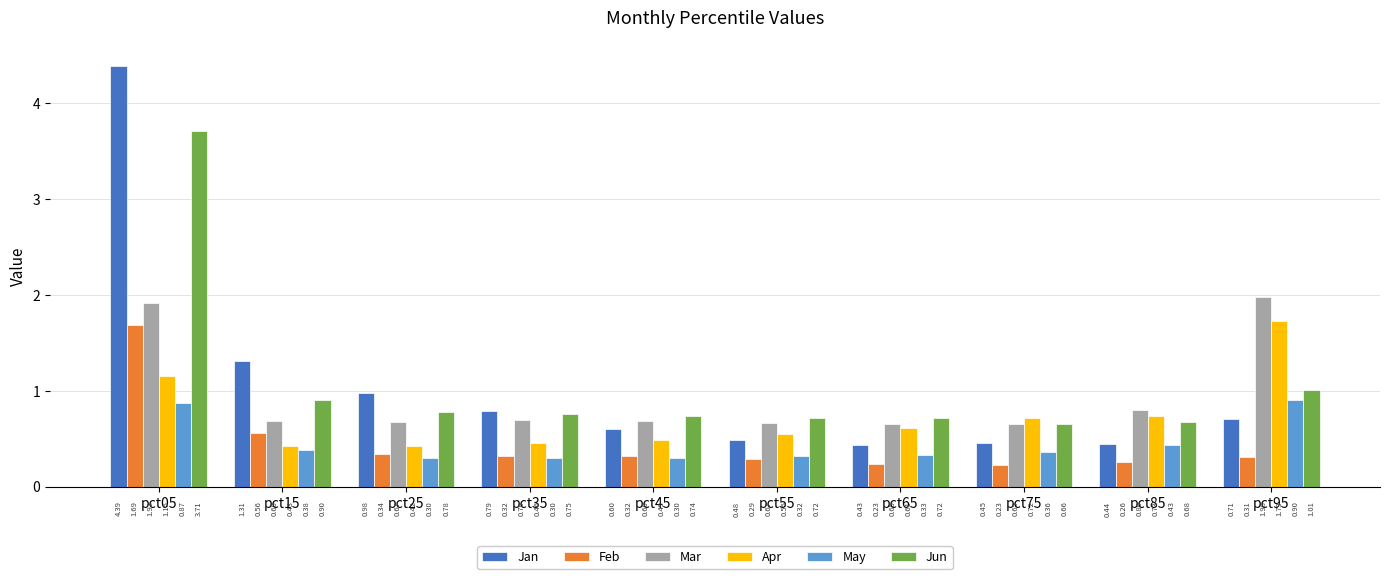

Which series has the largest total across all categories?

Jun